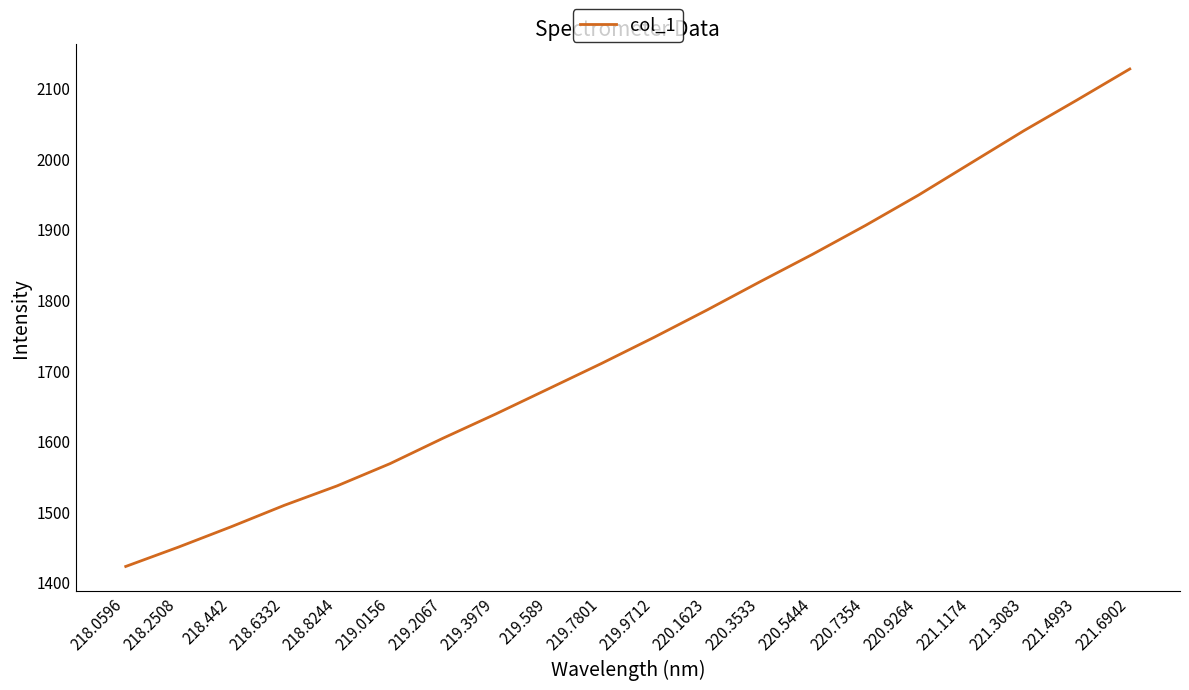

Where is the data nearest to the value 1774?

220.1623